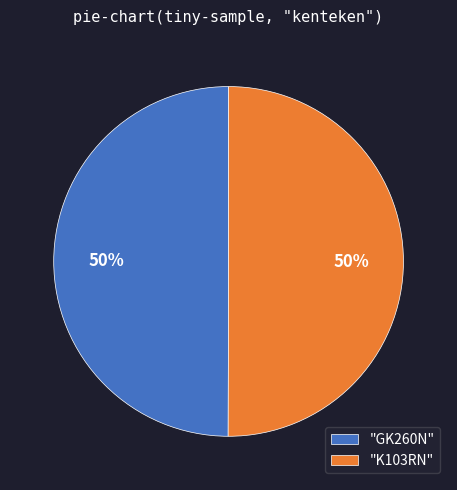

Do "K103RN" and "GK260N" together represent more than half of the pie?

Yes